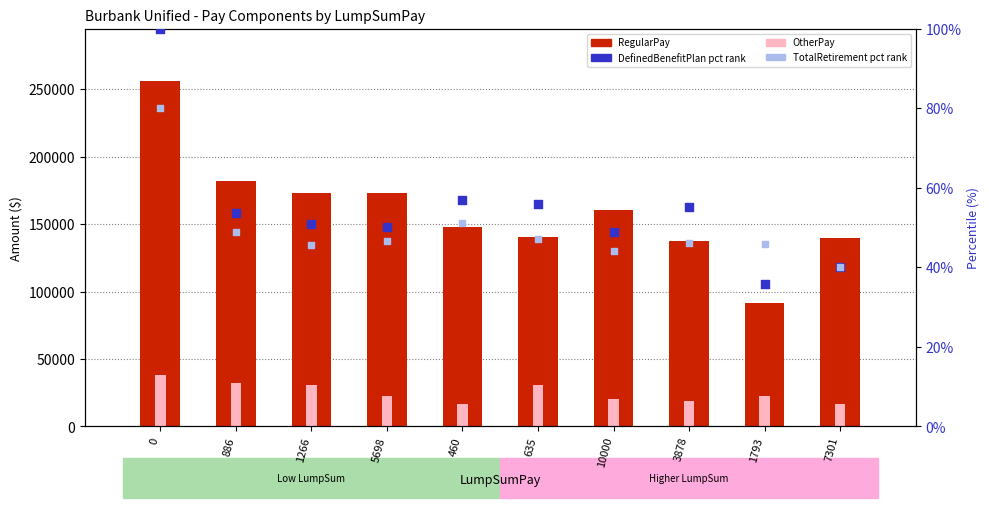

At how many categories does at least one series exceed 229869?

1